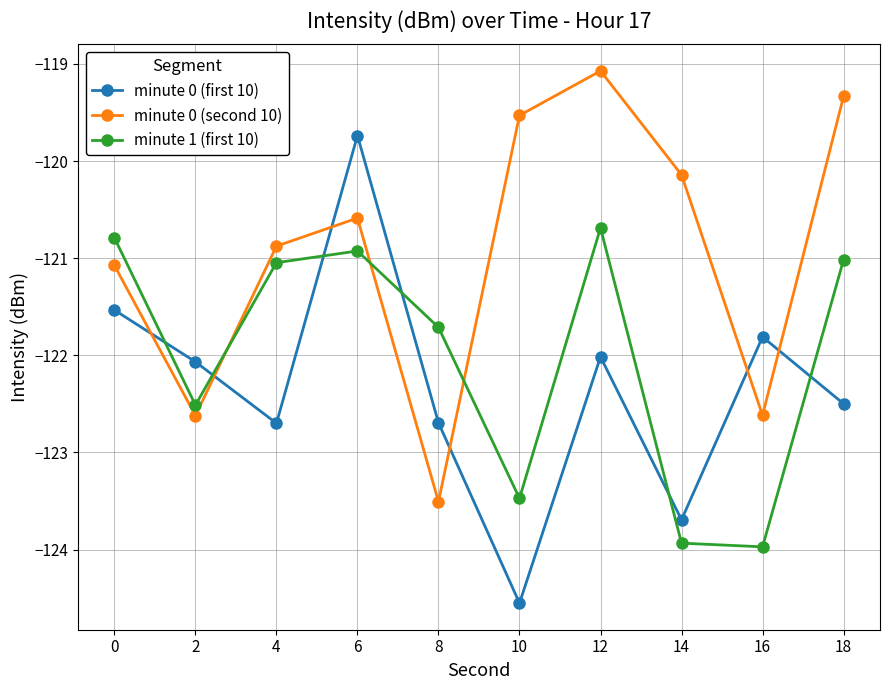

At which category does minute 0 (second 10) reach its first local valley?

2